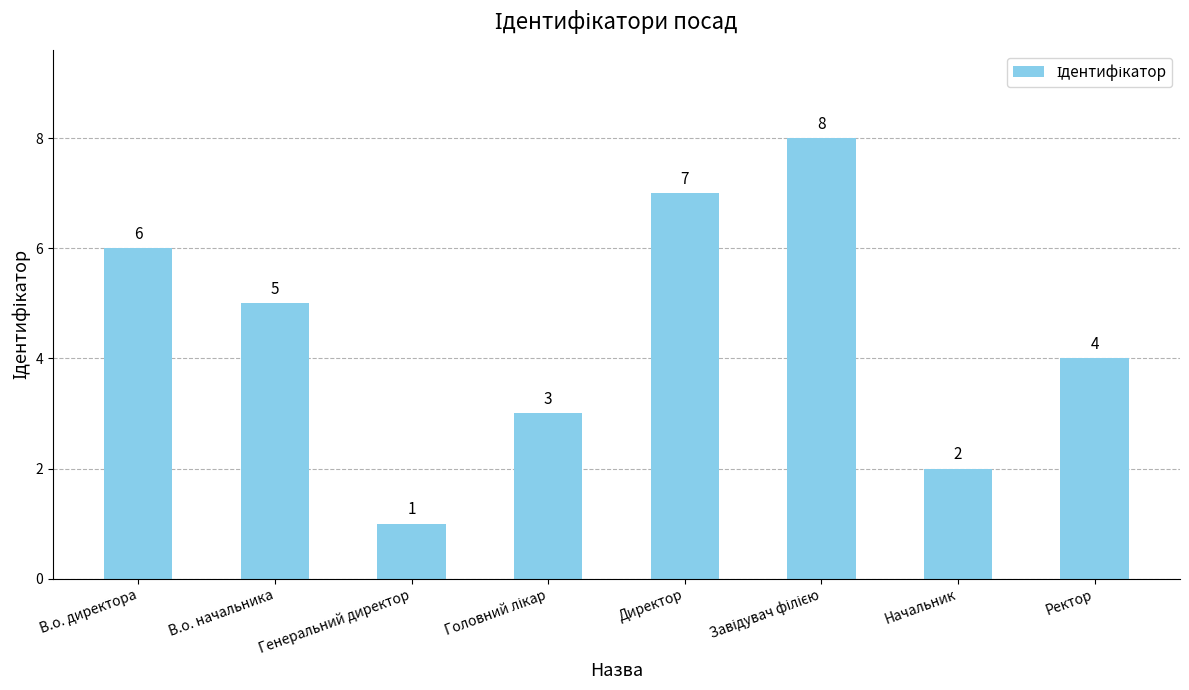

Count the values in the range 3 to 7.

5